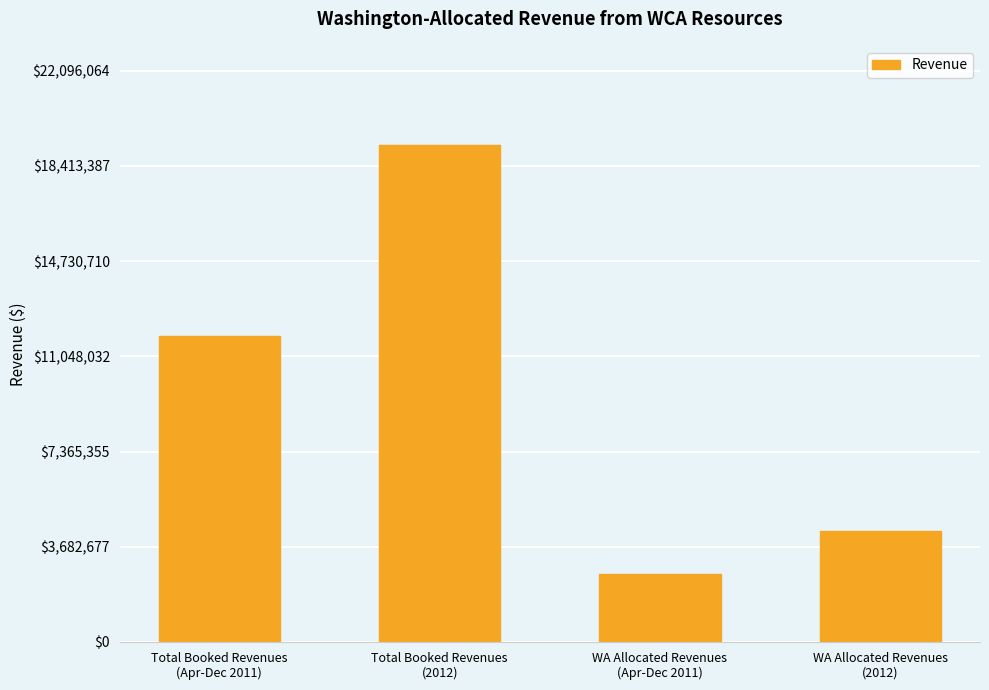

Rank the categories by value from highest to lowest.

Total Booked Revenues
(2012), Total Booked Revenues
(Apr-Dec 2011), WA Allocated Revenues
(2012), WA Allocated Revenues
(Apr-Dec 2011)